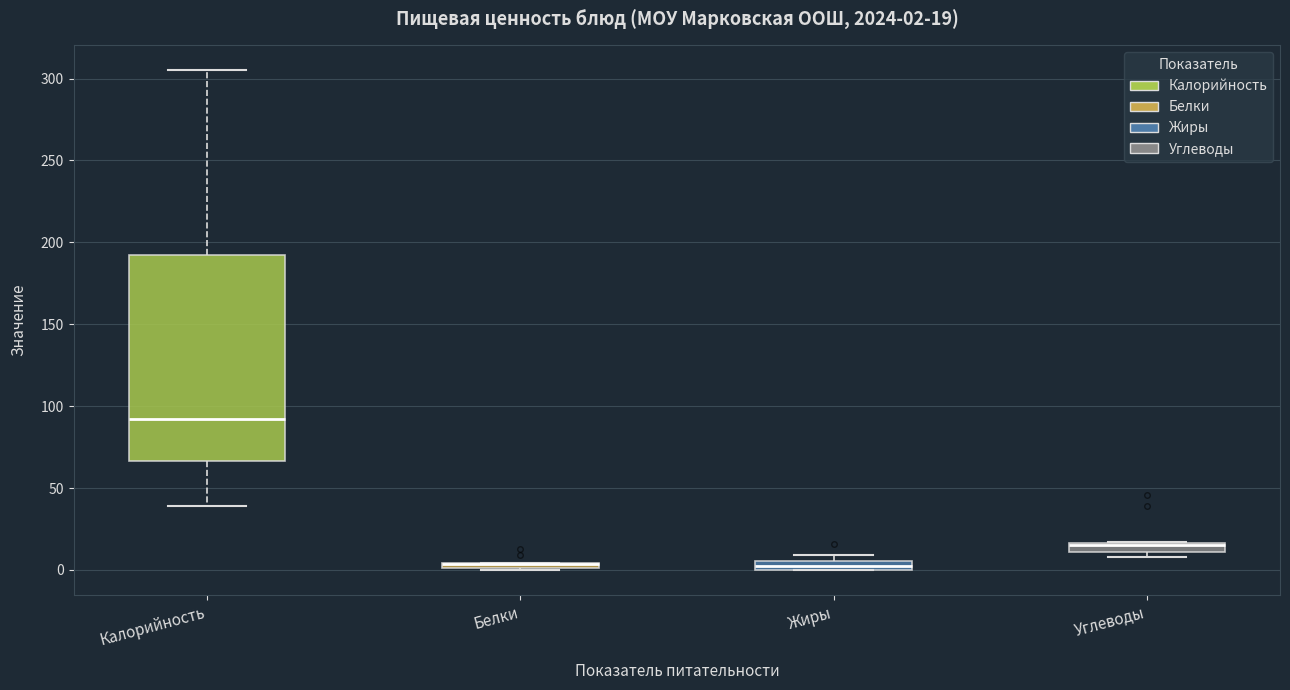

Which box is the tallest, from its lower edge to its upper edge?

Калорийность